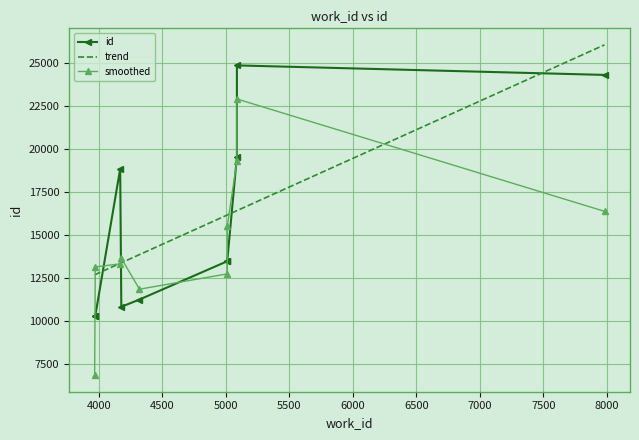

Reading left to right, extract all data points from this chart.

id: 10303.0	10314.0	18841.0	10839.0	11263.0	13482.0	13503.0	19550.0	24841.0	24289.0
trend: 12695.1	12711.7	13363.0	13392.9	13868.1	16164.1	16164.1	16416.6	16416.6	26032.8
smoothed: 6872.3	13152.7	13331.3	13647.7	11861.3	12749.3	15511.7	19298.0	22893.3	16376.7